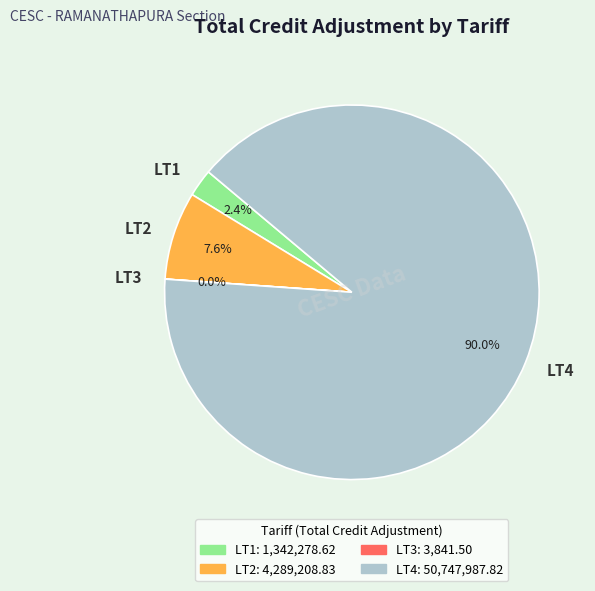

To the nearest percent, what is the difference between the largest and smallest slice percentages?

90%